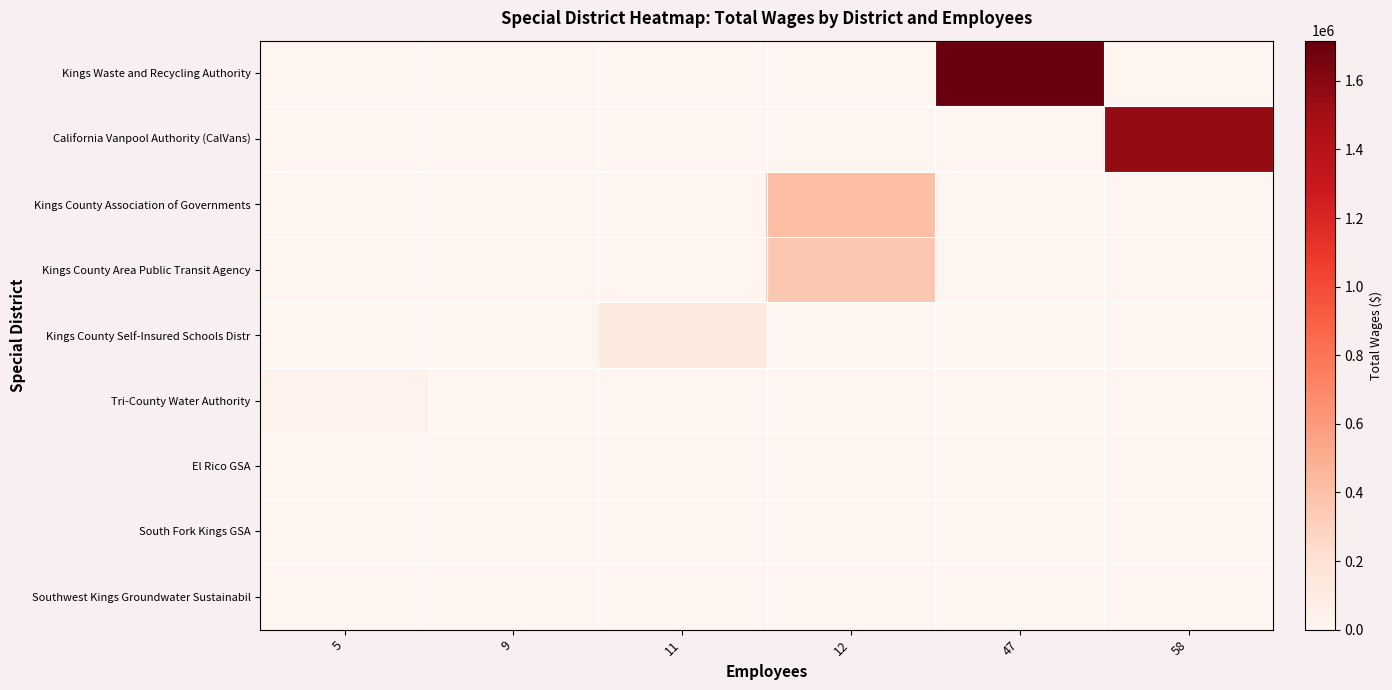

At 58, list the series in order from largest to smallest.

California Vanpool Authority (CalVans), Kings Waste and Recycling Authority, Kings County Association of Governments, Kings County Area Public Transit Agency, Kings County Self-Insured Schools Distr, Tri-County Water Authority, El Rico GSA, South Fork Kings GSA, Southwest Kings Groundwater Sustainabil